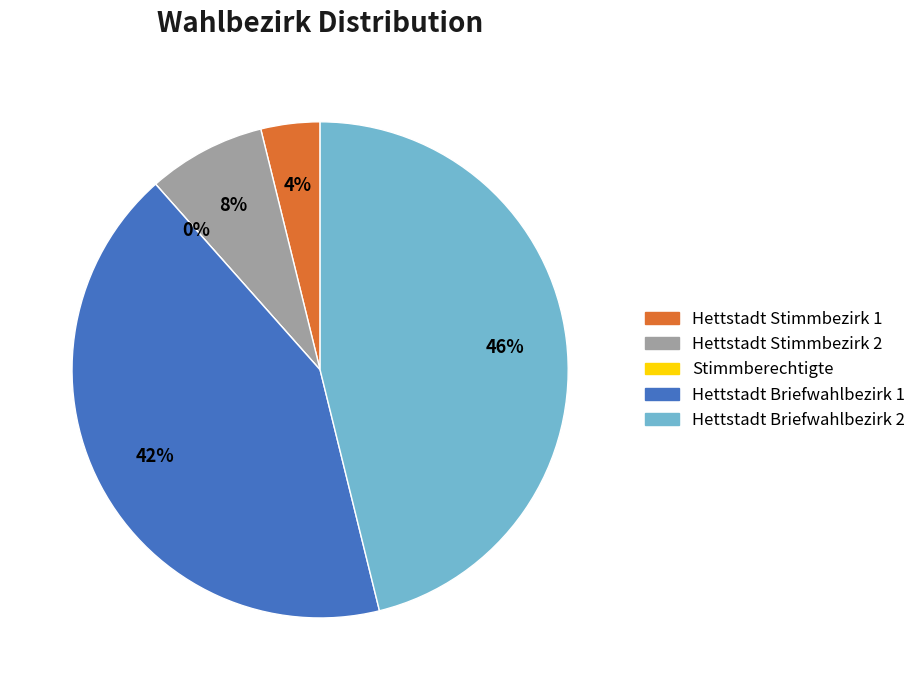

Is Stimmberechtigte the majority of the pie?

No